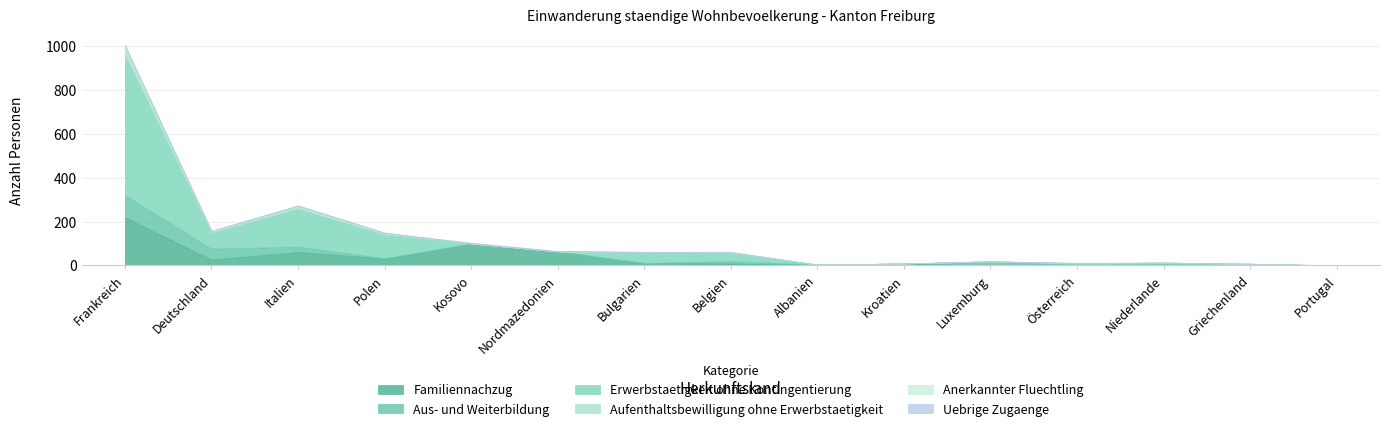

What is the average value of the Aufenthaltsbewilligung ohne Erwerbstaetigkeit series?

6